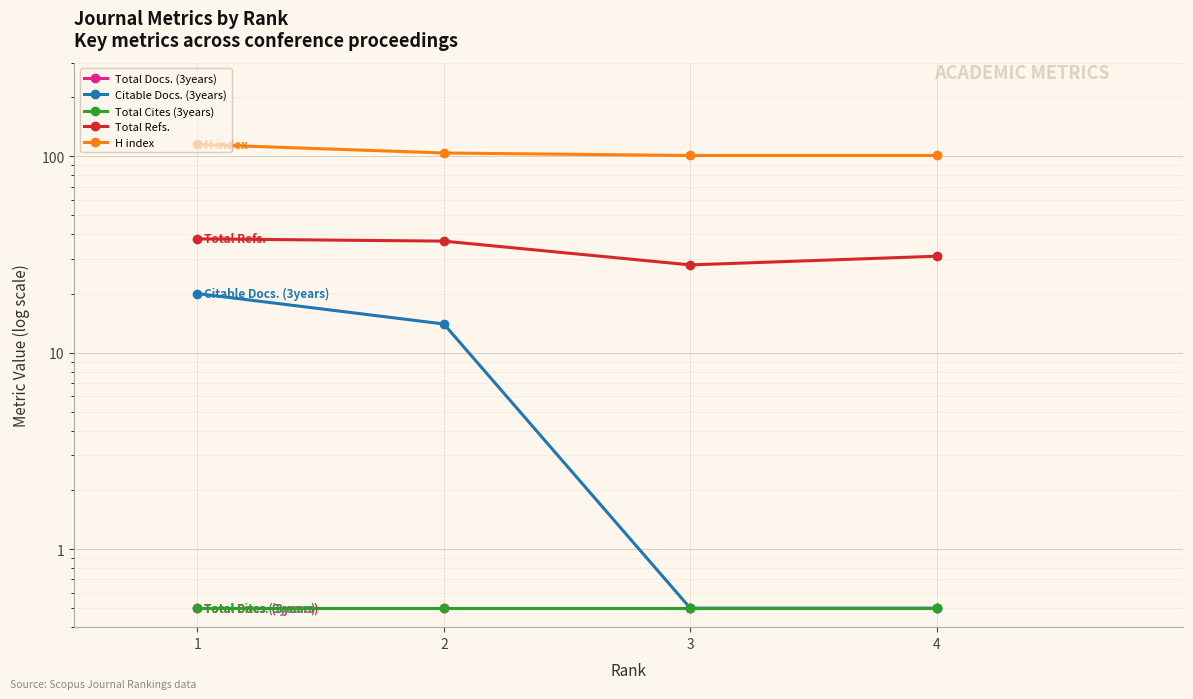

Where is H index nearest to the value 108?

2